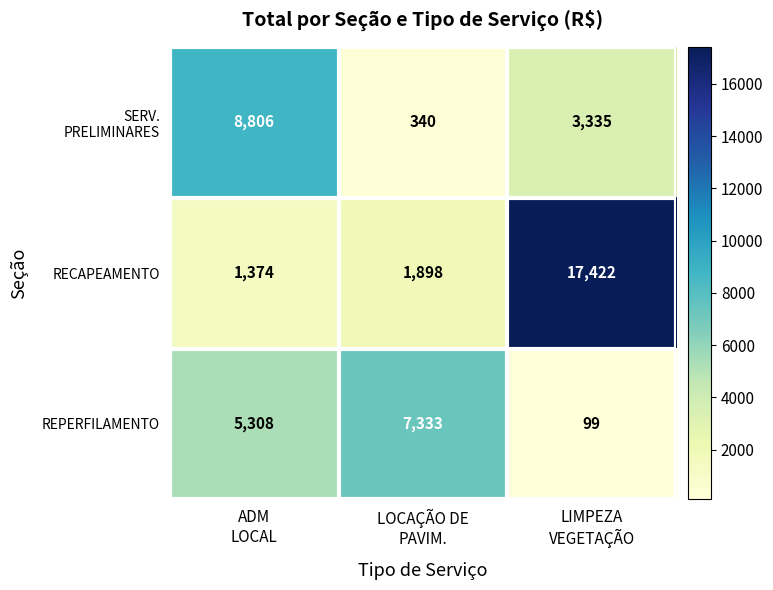

What is the spread (max minus min) of values at LOCAÇÃO DE
PAVIM.?

6993